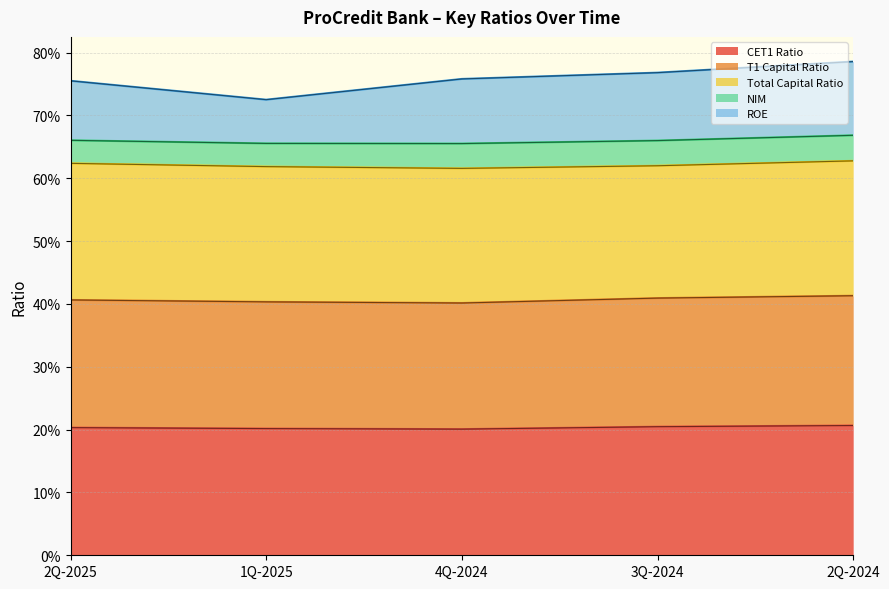

Does the chart display data point markers on the line(s)?

No